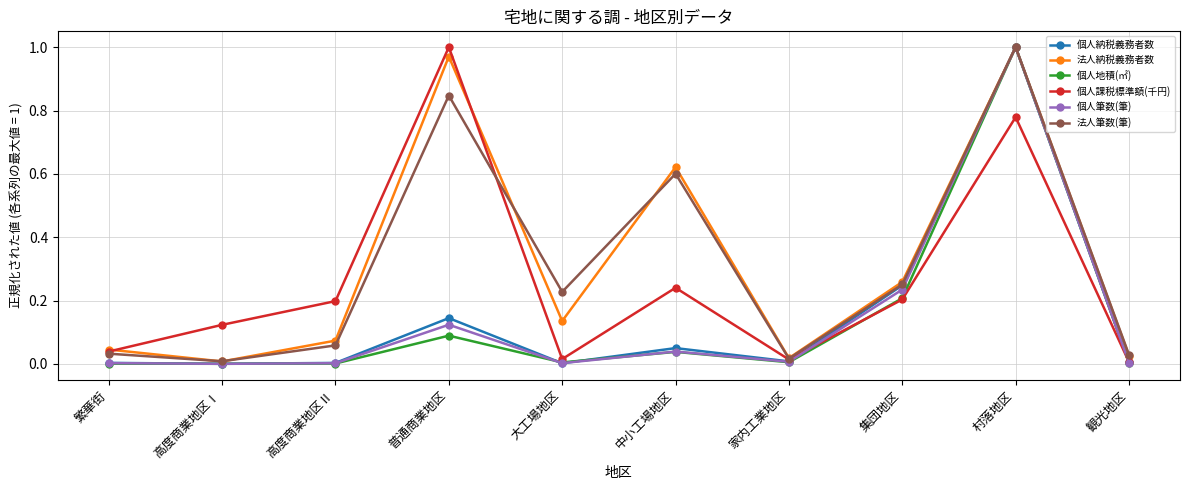

In 法人納税義務者数, how many points are lower than both neighbors (excluding endpoints)?

3